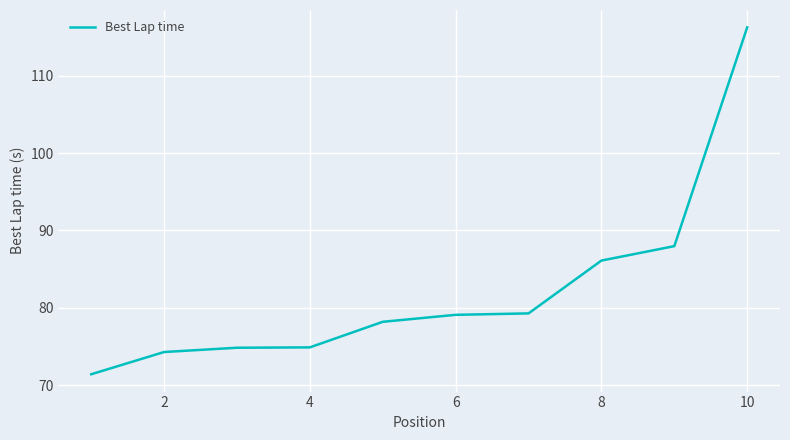

Is this an area chart (filled region under the line)?

No